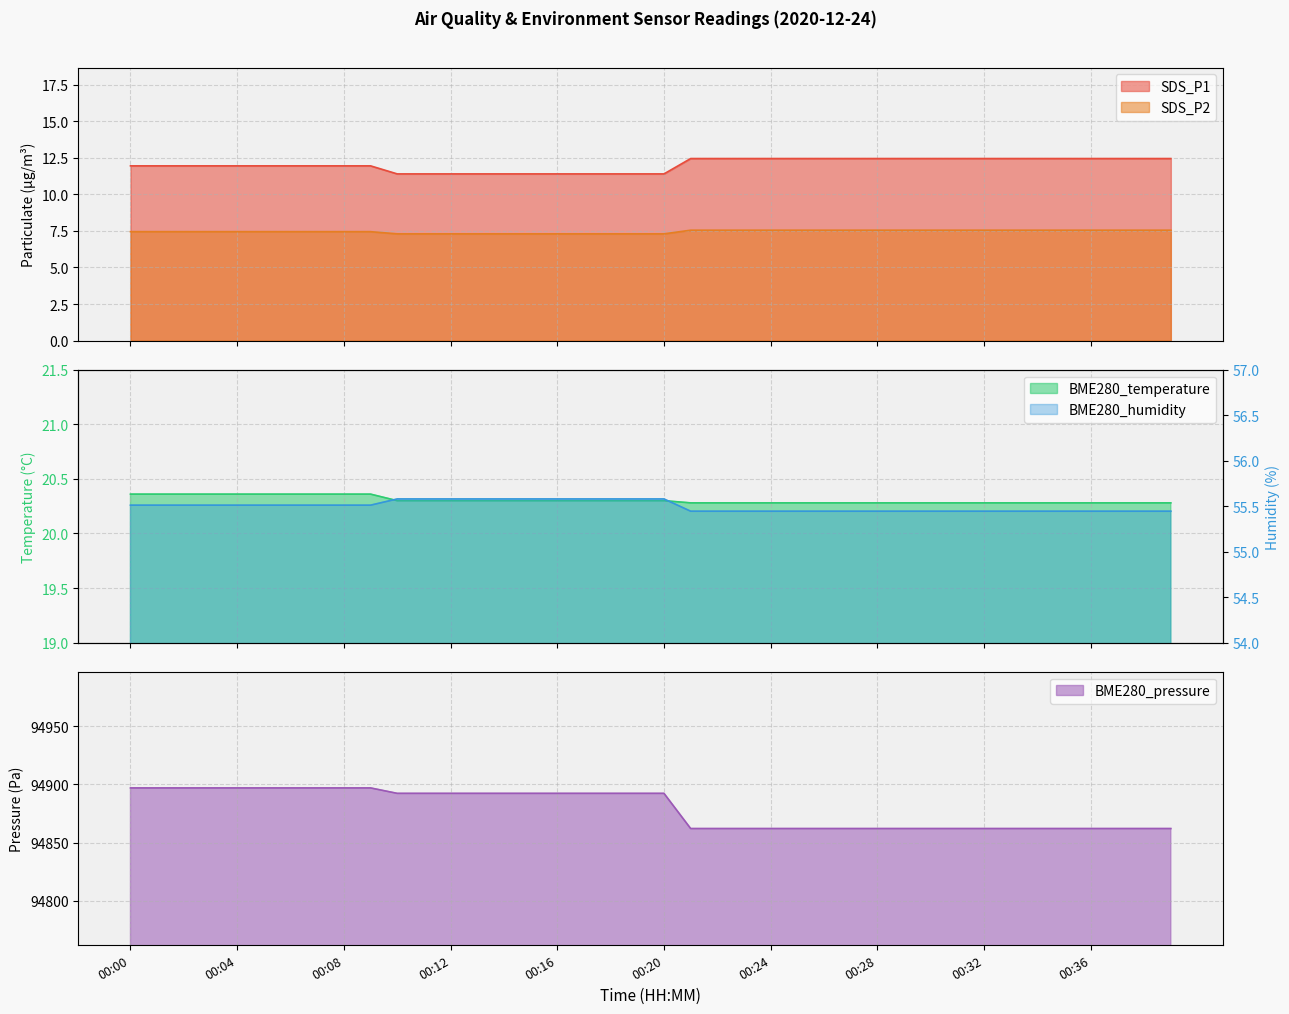

At how many categories does at least one series exceed 17754?

40